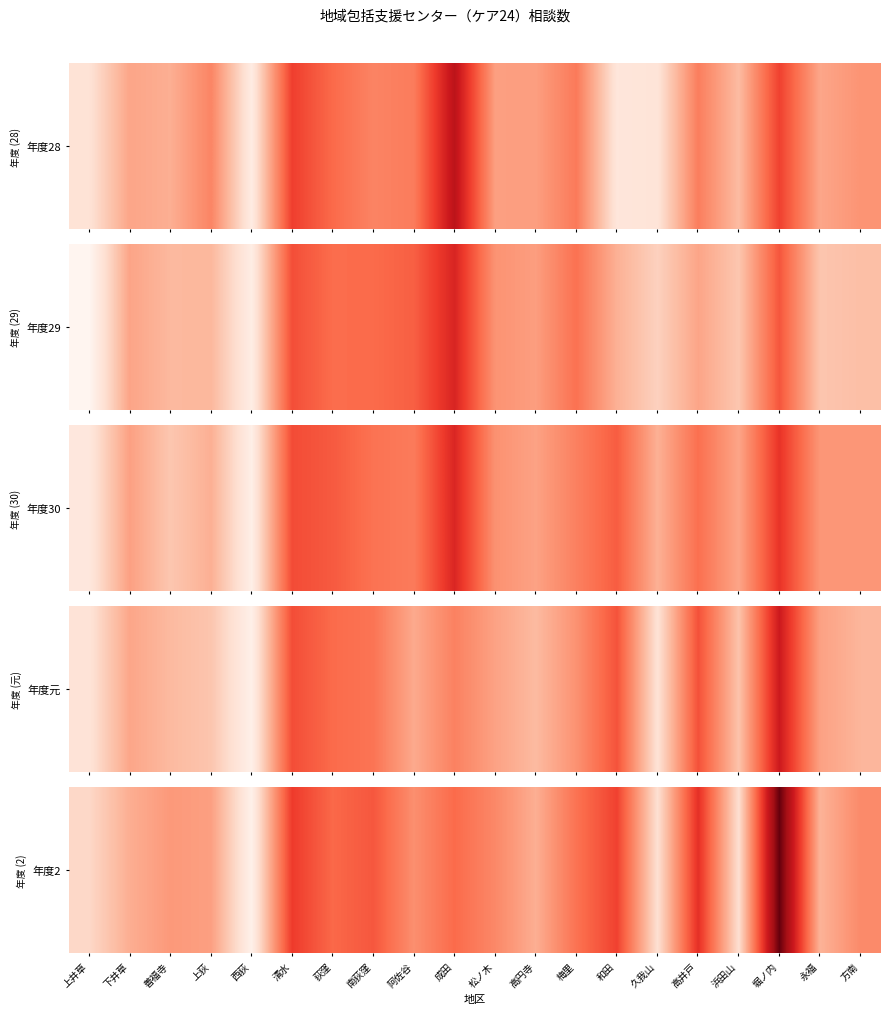

What is the sum of the values at 下井草 and 高井戸?

14634